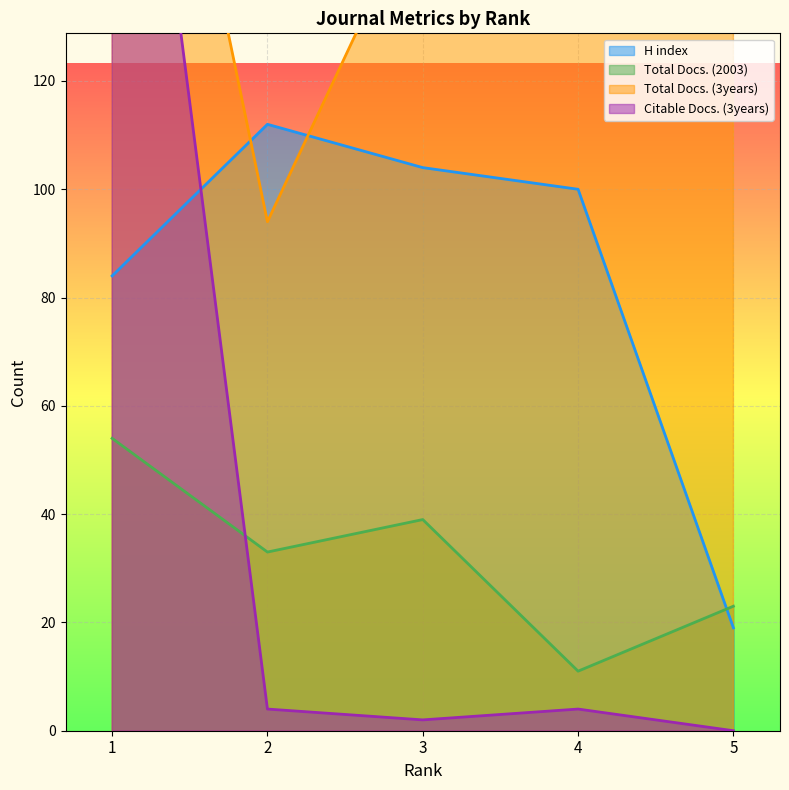

The Total Docs. (3years) series shows 273 at 5. True or false?

True